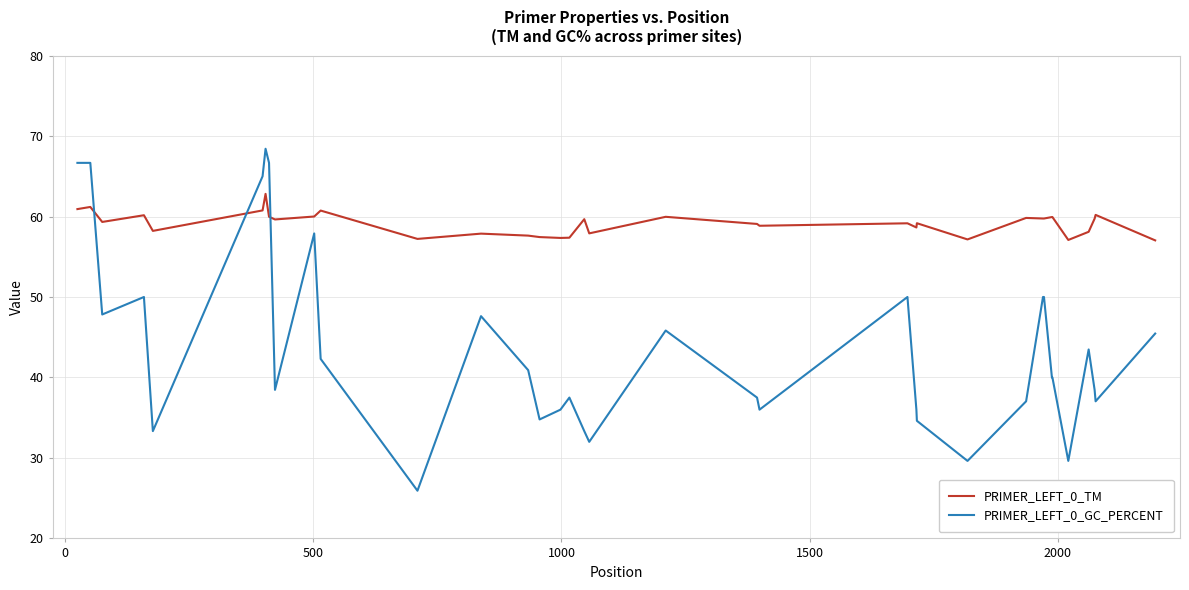

List the series in order of their peak value, highest first.

PRIMER_LEFT_0_GC_PERCENT, PRIMER_LEFT_0_TM